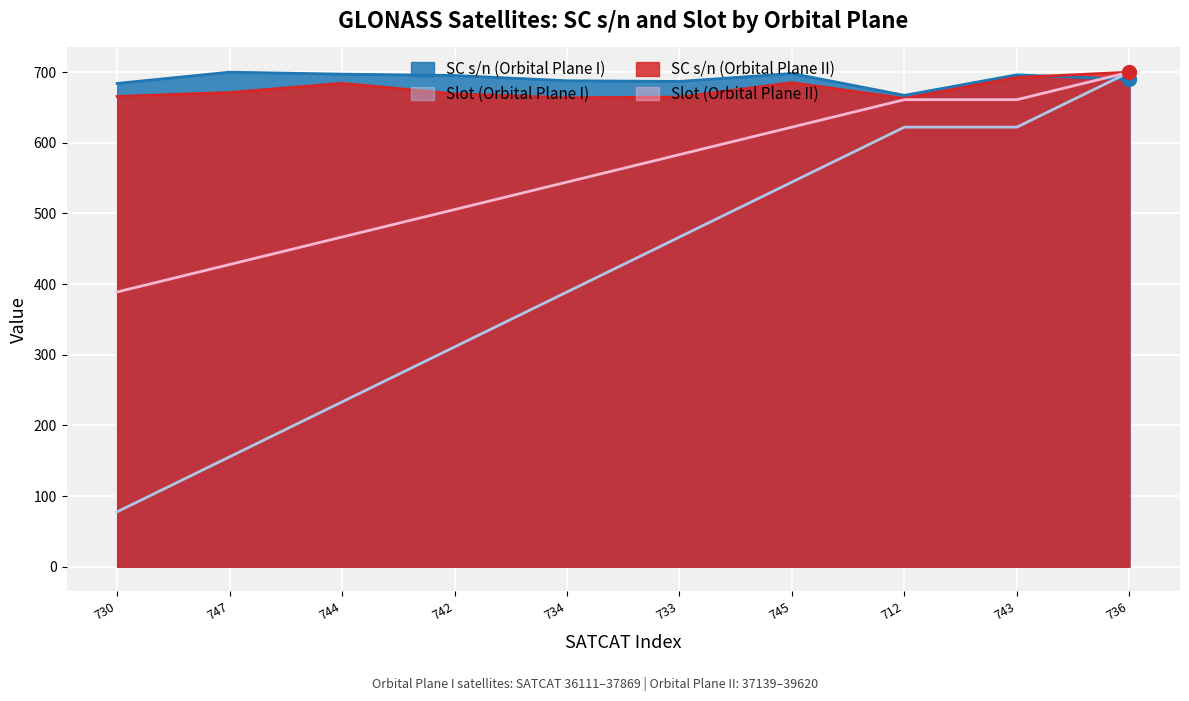

Which series has the largest total across all categories?

SC s/n (Orbital Plane I)